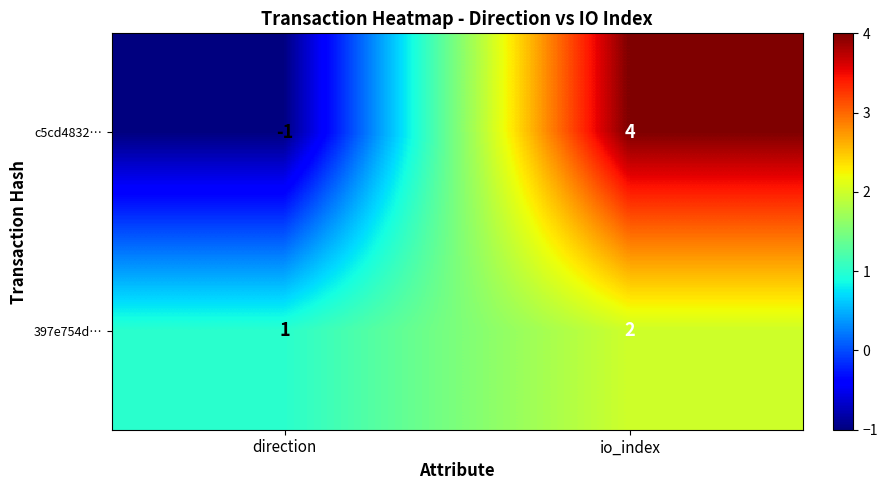

Which category has the lowest value across all series?

direction